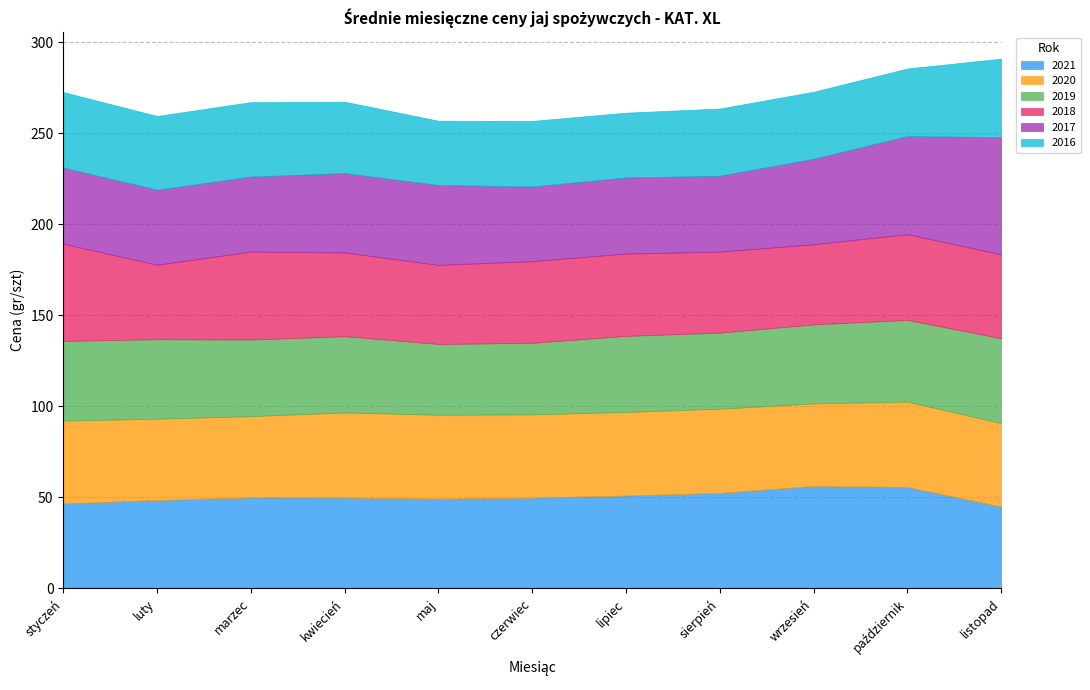

At which label is 2020 closest to 45?

wrzesień